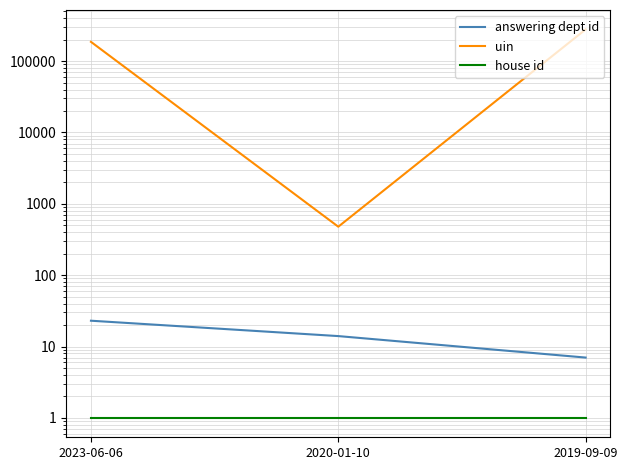

At which category is the sum across all series the highest?

2019-09-09